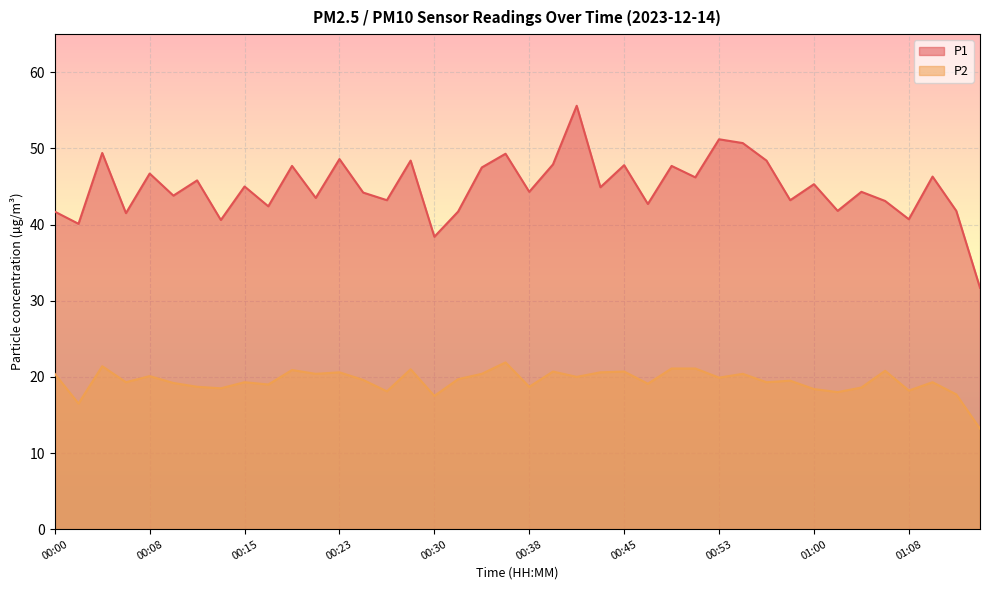

Rank the series by their maximum value, from highest to lowest.

P1, P2